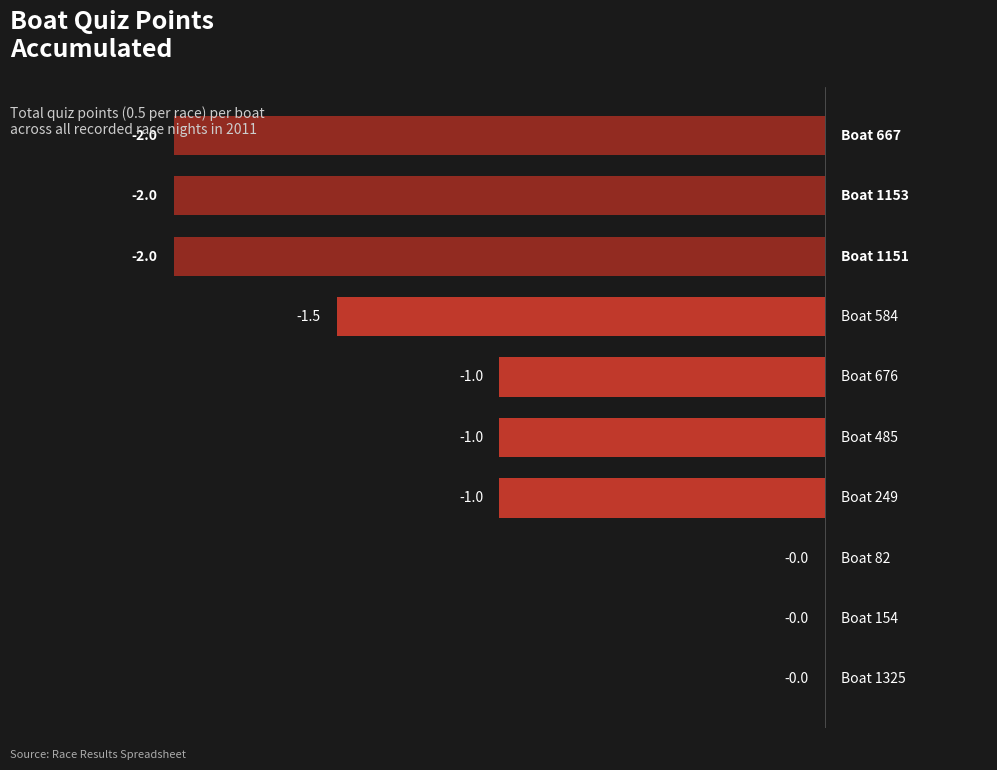

What is the sum of all values?

-10.5